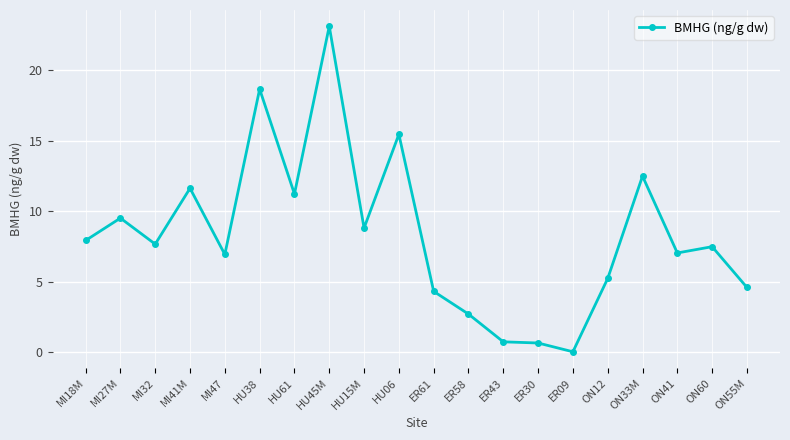

What is the label of the 14th point from the left?

ER30